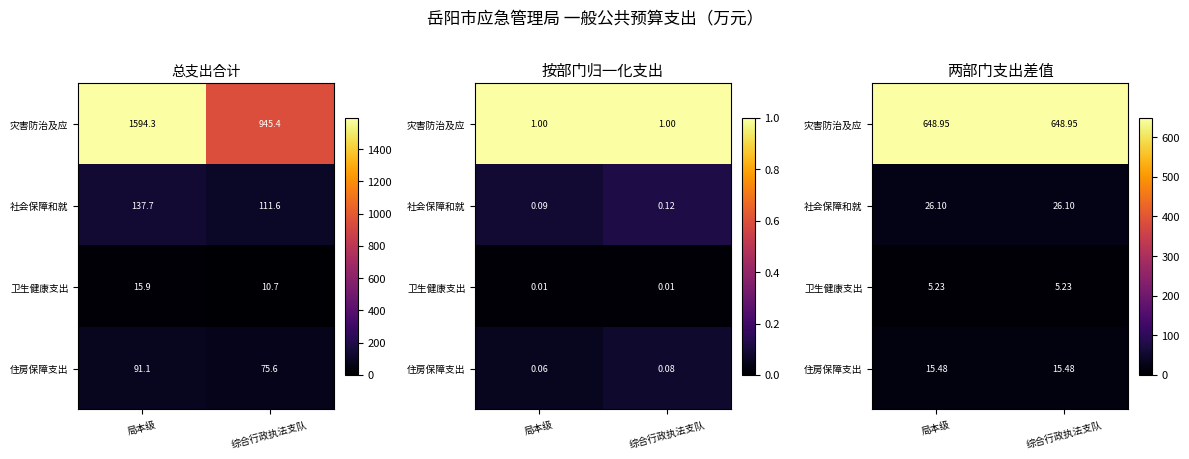

At which label does 灾害防治及应 reach its peak?

局本级